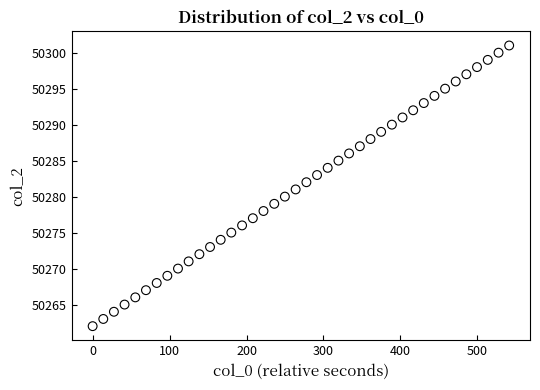

What is the range of Y values (max minus min)?

39